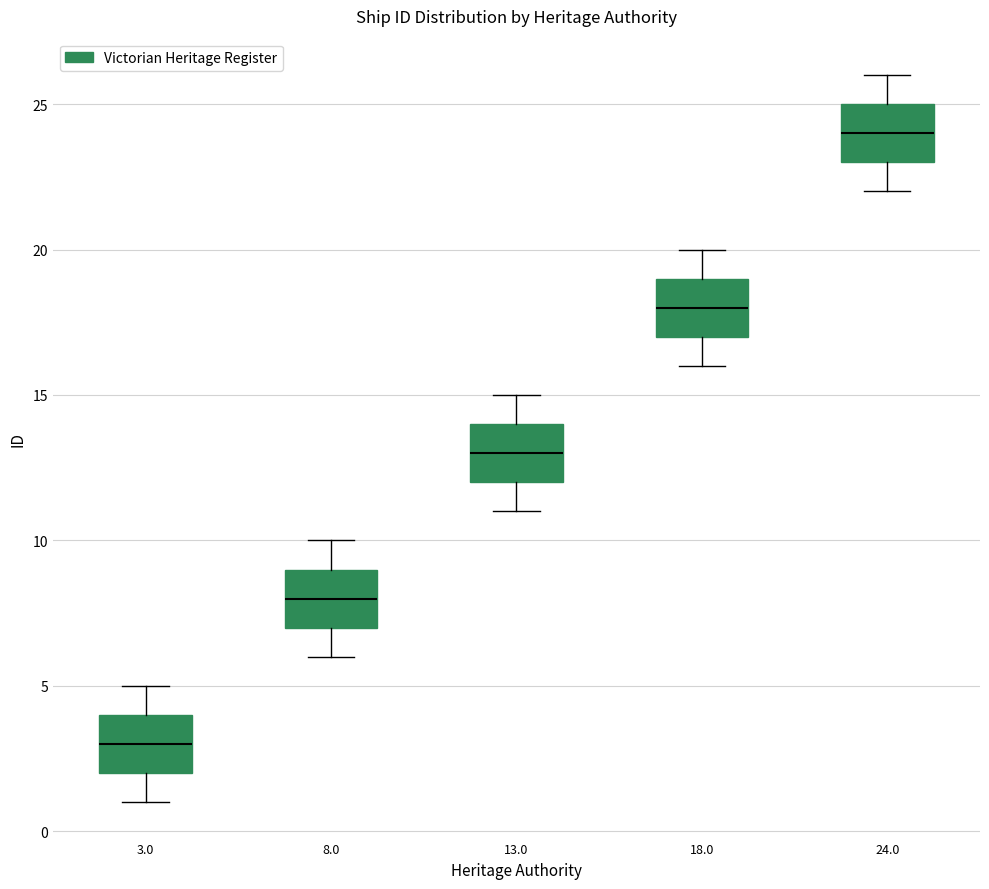

Which box's median line is the highest?

24.0